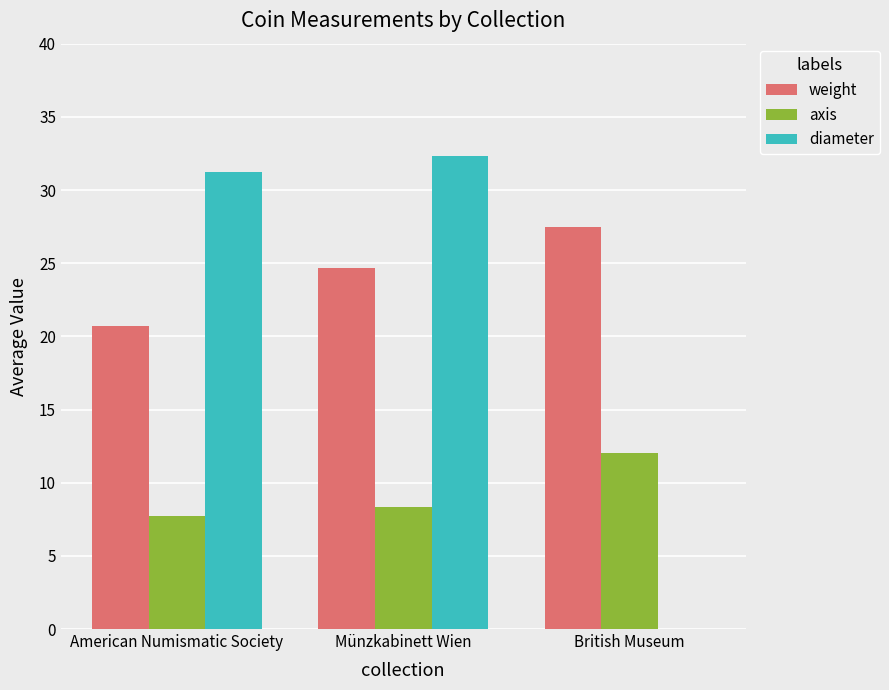

Which label corresponds to the largest value in the chart?

Münzkabinett Wien